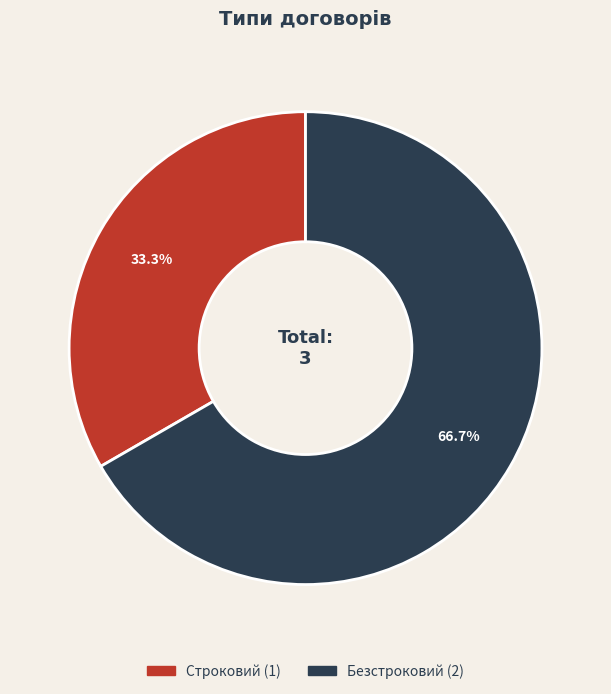

To the nearest percent, what percentage of the pie is Безстроковий?

67%